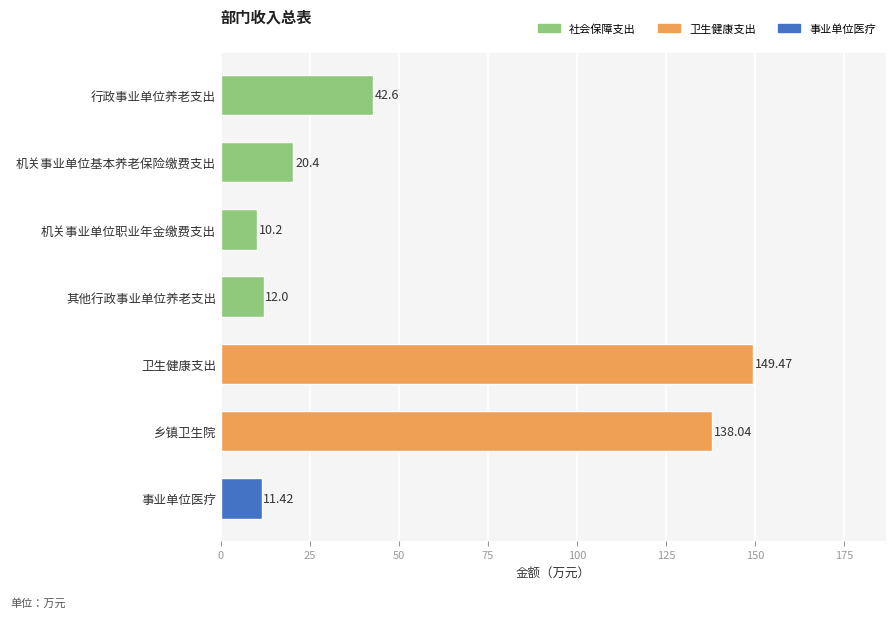

What is the label of the 3rd bar from the top?

机关事业单位职业年金缴费支出